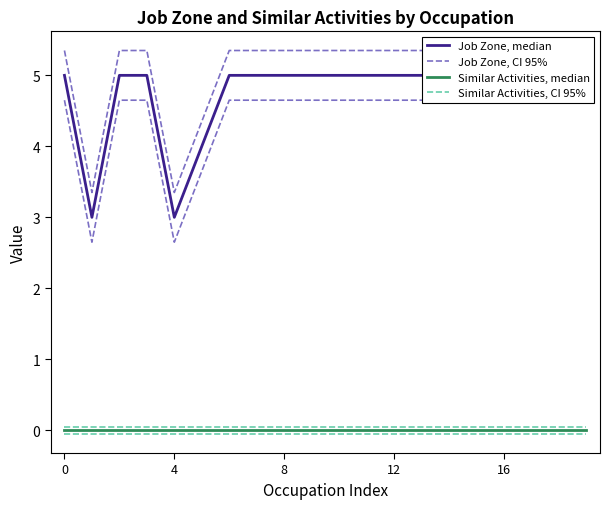

At how many categories does at least one series exceed 3?

20